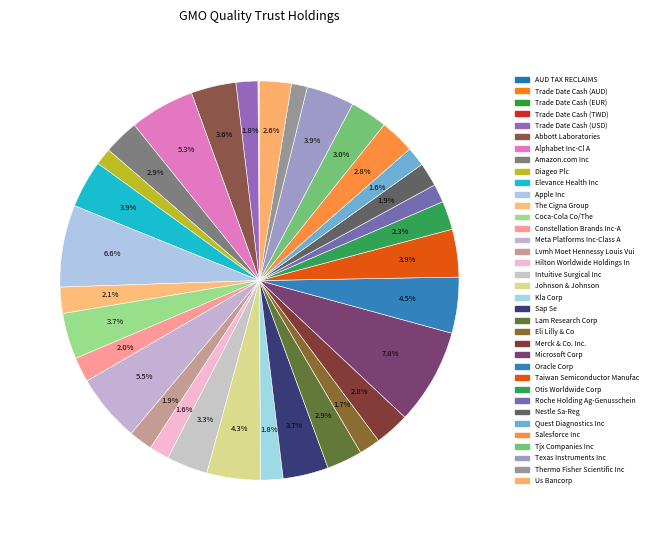

Rank the categories by value from highest to lowest.

Microsoft Corp, Apple Inc, Meta Platforms Inc-Class A, Alphabet Inc-Cl A, Oracle Corp, Johnson & Johnson, Texas Instruments Inc, Taiwan Semiconductor Manufac, Elevance Health Inc, Coca-Cola Co/The, Sap Se, Abbott Laboratories, Intuitive Surgical Inc, Tjx Companies Inc, Lam Research Corp, Amazon.com Inc, Merck & Co. Inc., Salesforce Inc, Us Bancorp, Otis Worldwide Corp, The Cigna Group, Constellation Brands Inc-A, Nestle Sa-Reg, Lvmh Moet Hennessy Louis Vui, Kla Corp, Trade Date Cash (USD), Eli Lilly & Co, Hilton Worldwide Holdings In, Quest Diagnostics Inc, Roche Holding Ag-Genusschein, Diageo Plc, Thermo Fisher Scientific Inc, Trade Date Cash (AUD), AUD TAX RECLAIMS, Trade Date Cash (TWD), Trade Date Cash (EUR)